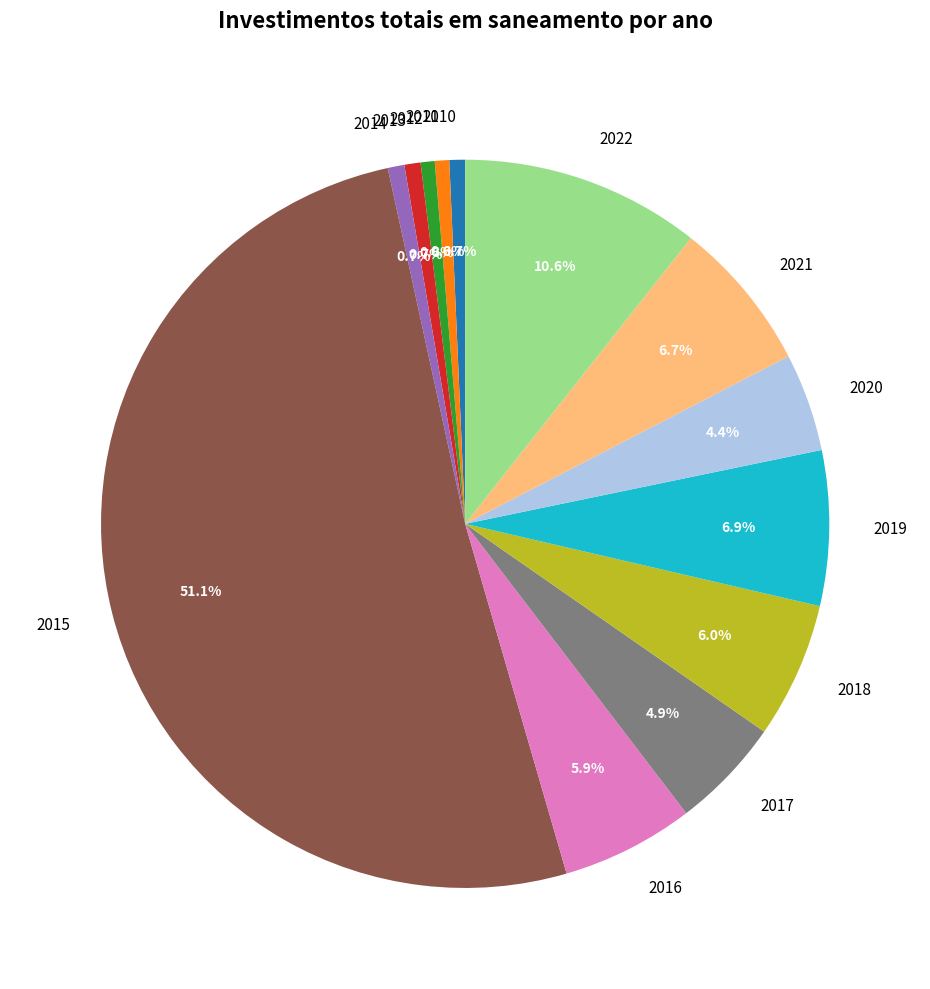

To the nearest percent, what percentage of the pie is 2022?

11%